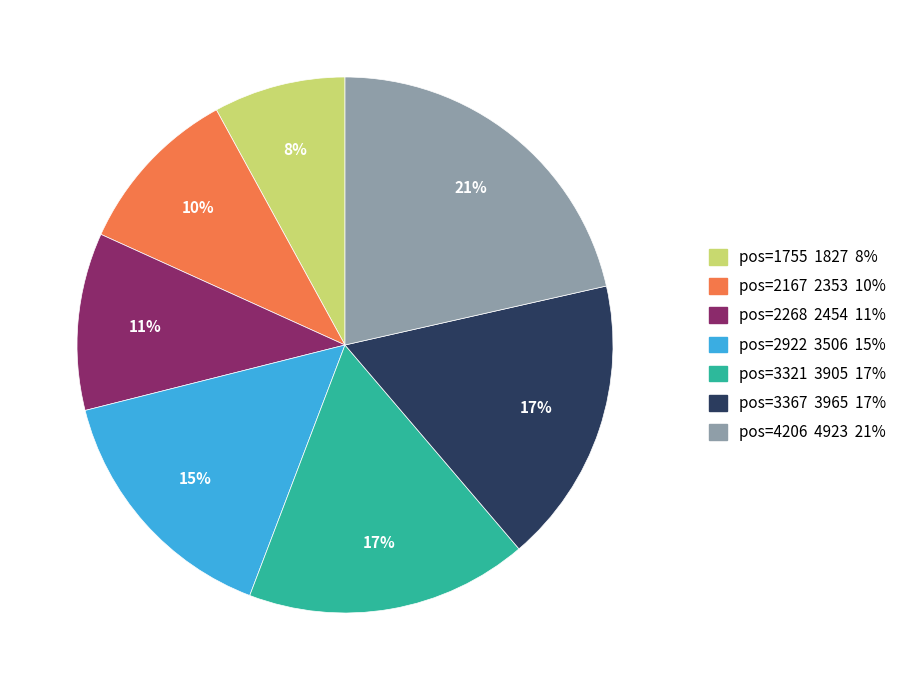

To the nearest percent, what is the average slice percentage?

14%